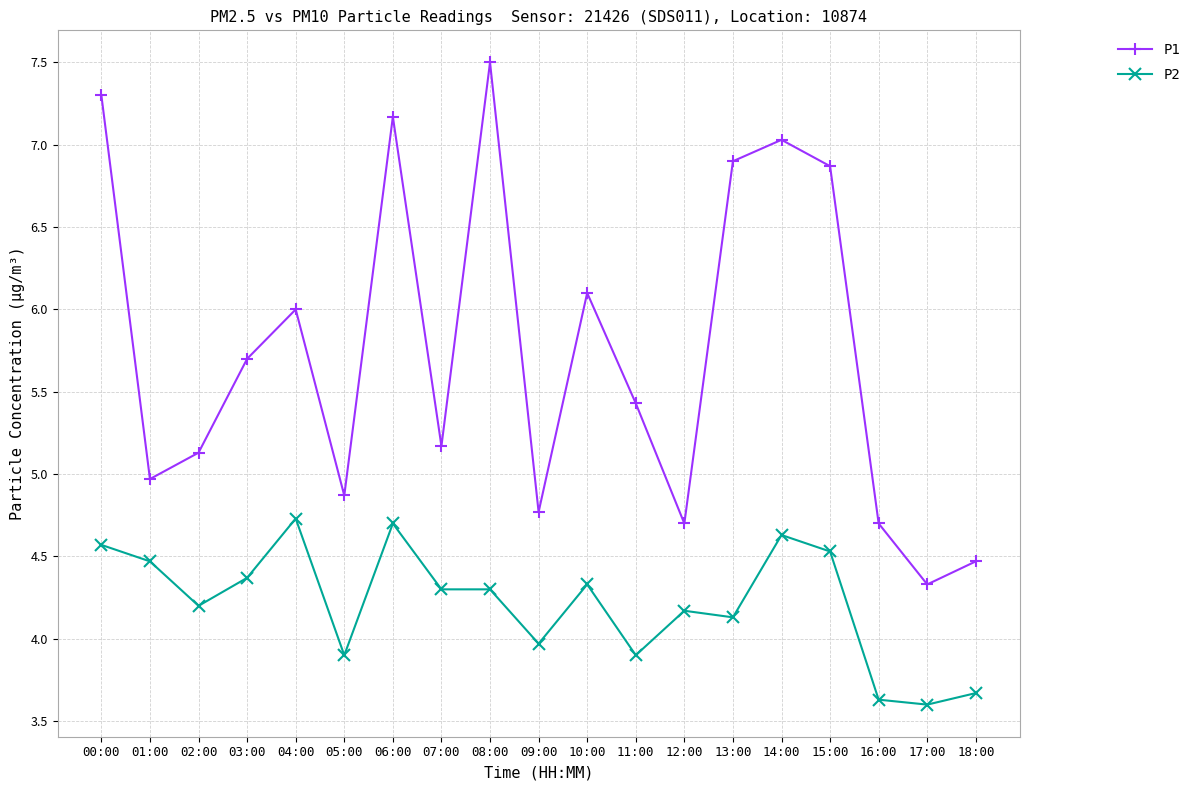

At which category does P1 reach its first local peak?

04:00